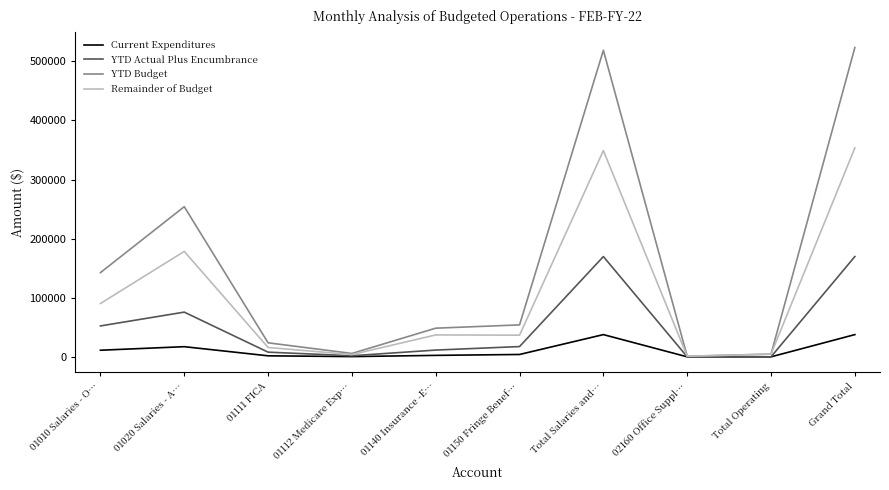

Rank the series by their average value, from highest to lowest.

YTD Budget, Remainder of Budget, YTD Actual Plus Encumbrance, Current Expenditures